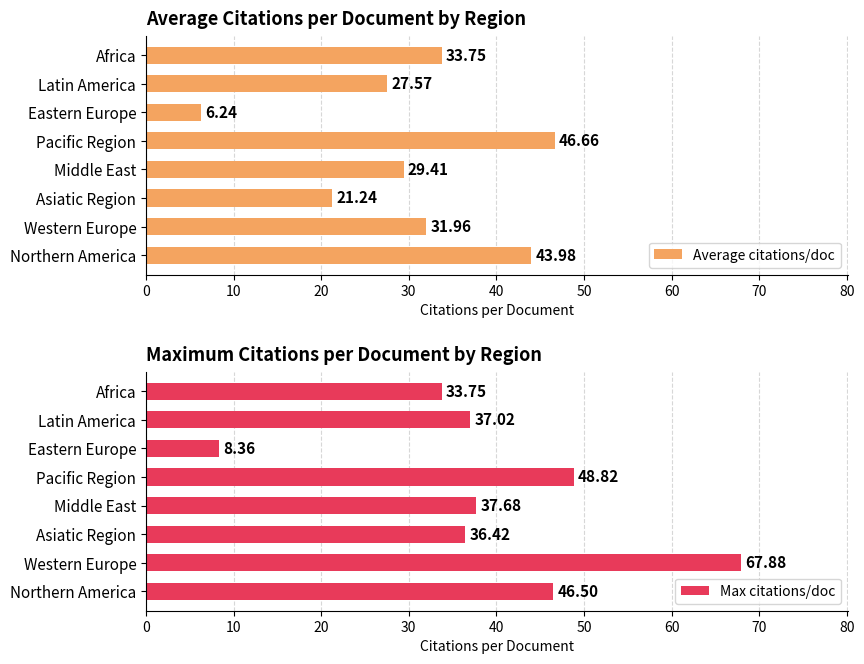

Reading left to right, extract all data points from this chart.

Average citations/doc: 44.0	32.0	21.2	29.4	46.7	6.2	27.6	33.8
Max citations/doc: 46.5	67.9	36.4	37.7	48.8	8.4	37.0	33.8